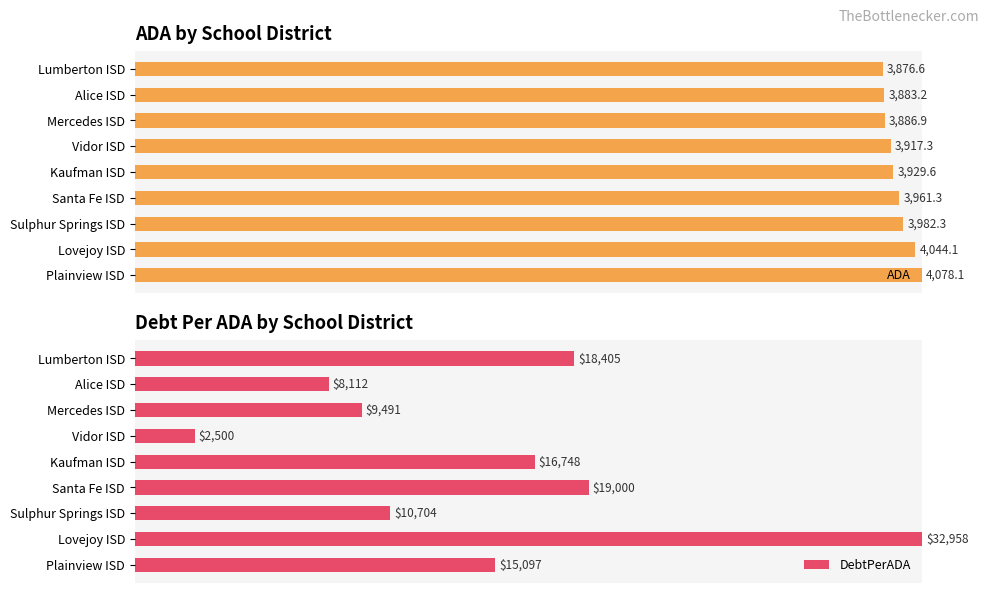

How many bars are there in total?

18